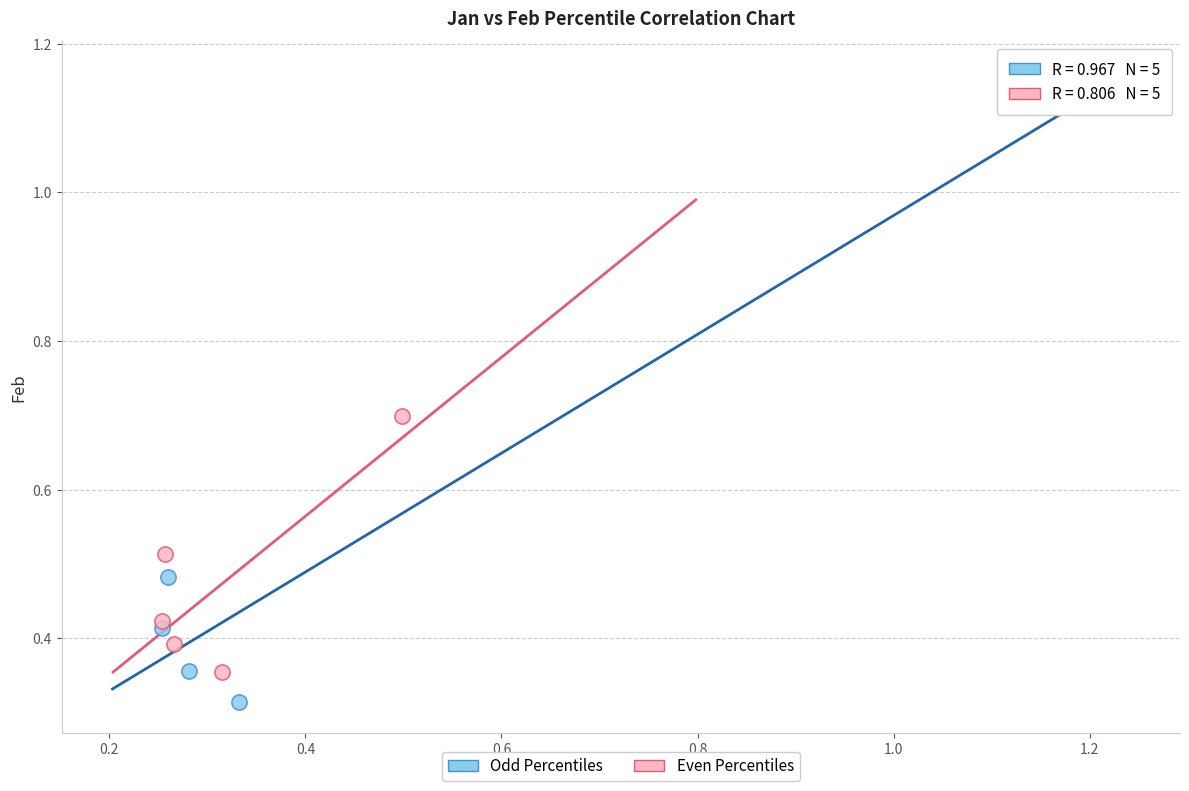

Which series reaches the maximum Y coordinate?

Odd Percentiles